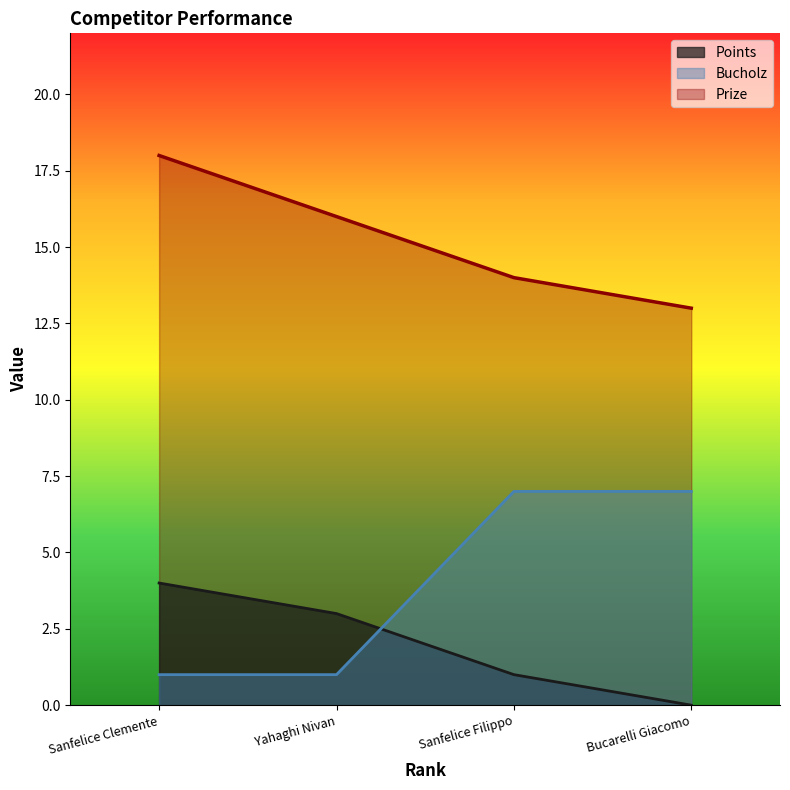

What is the average value of the Points series?

2